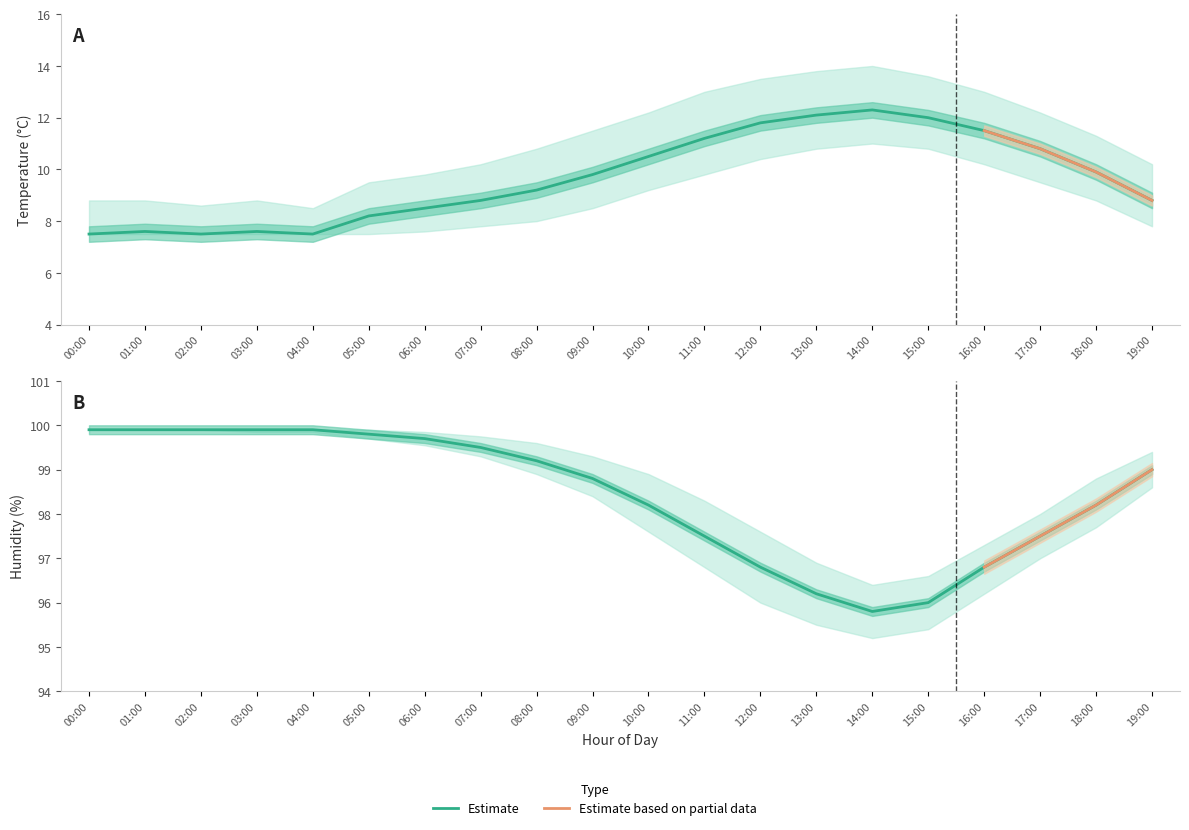

Is it true that temperature_lower equals 11.7 at 01:00?

False